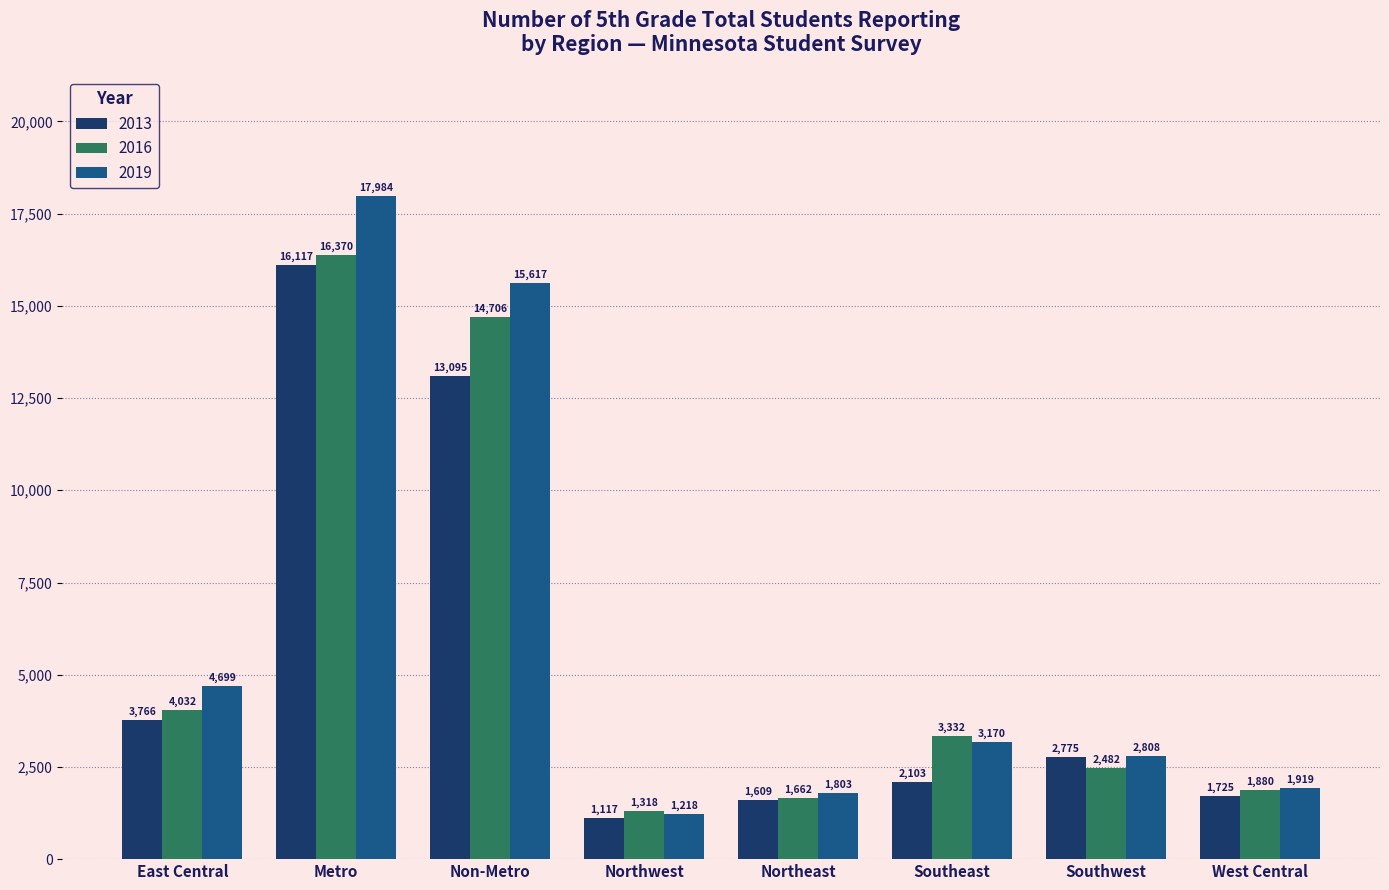

What is the minimum value shown in the chart?

1117